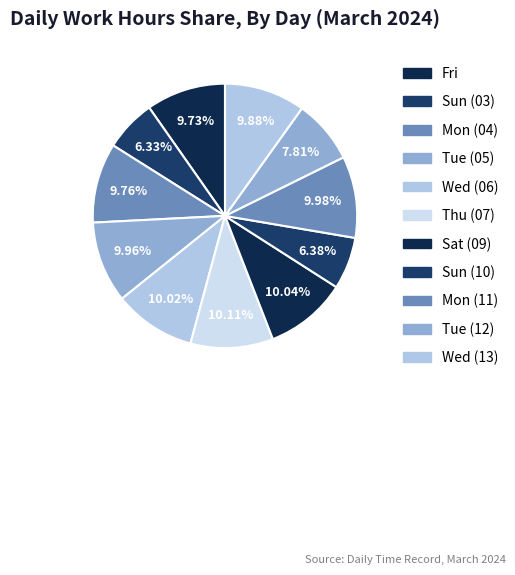

What is the largest slice in the pie chart?

Thu (07)